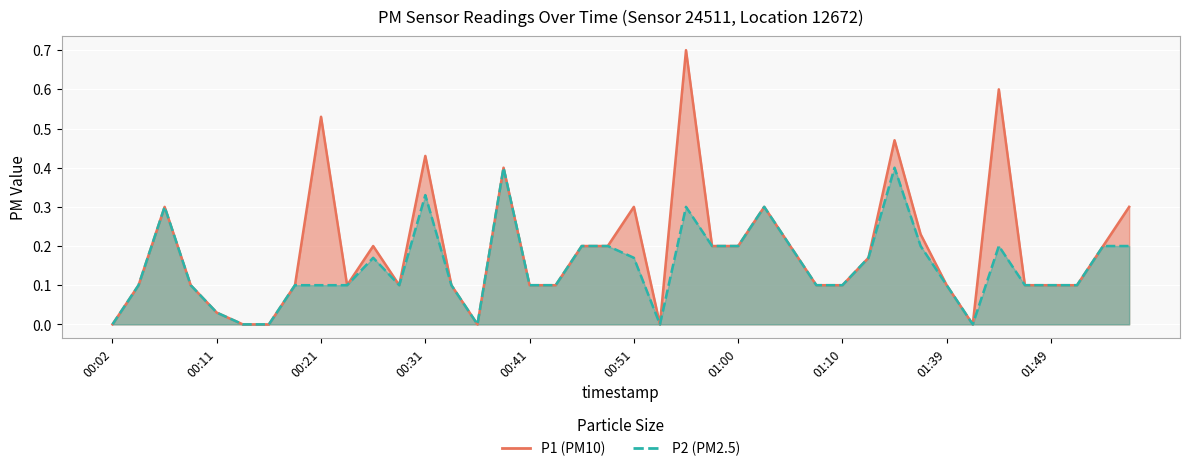

True or false: P1 has a value of 0.1 at 01:15.

False